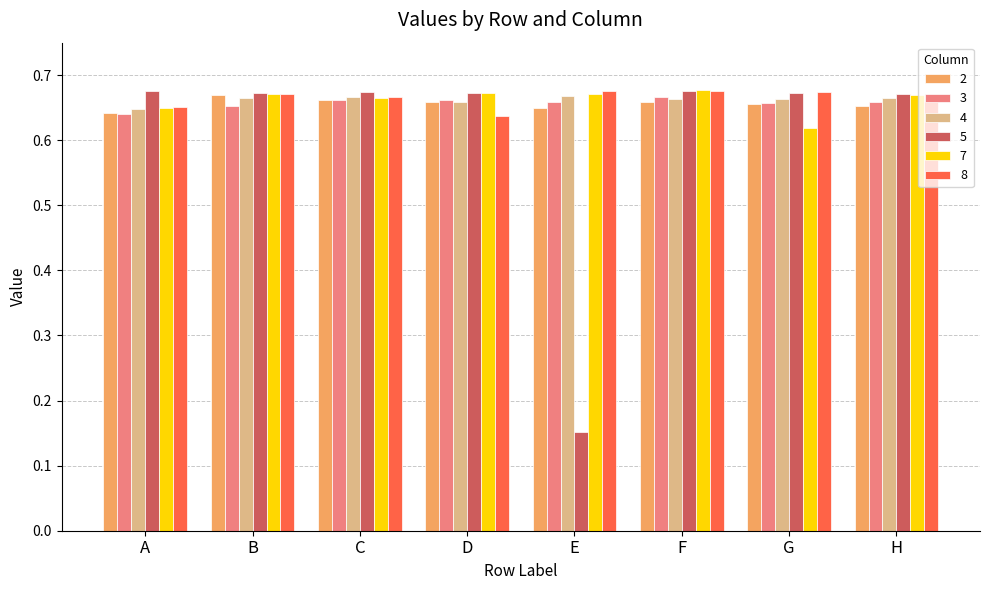

Are the bars horizontal?

No